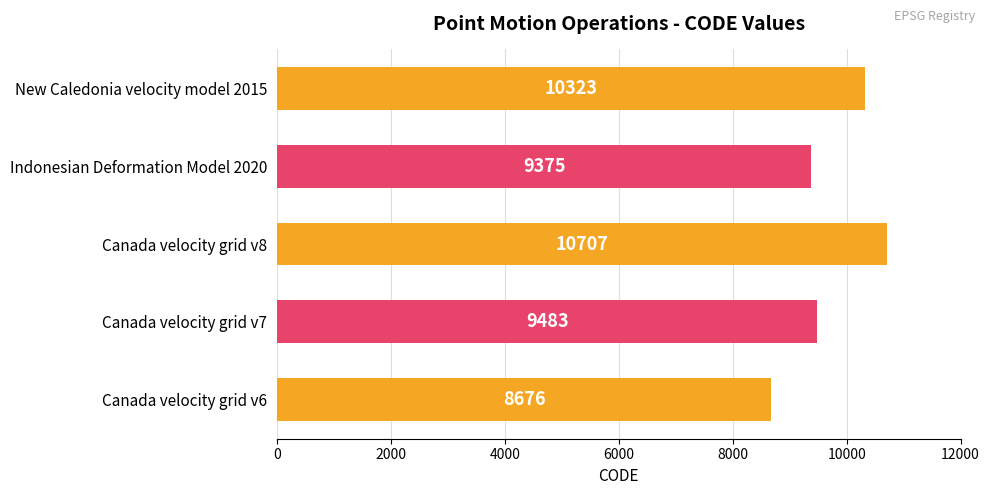

Is it true that the value at Canada velocity grid v7 is 9483?

True